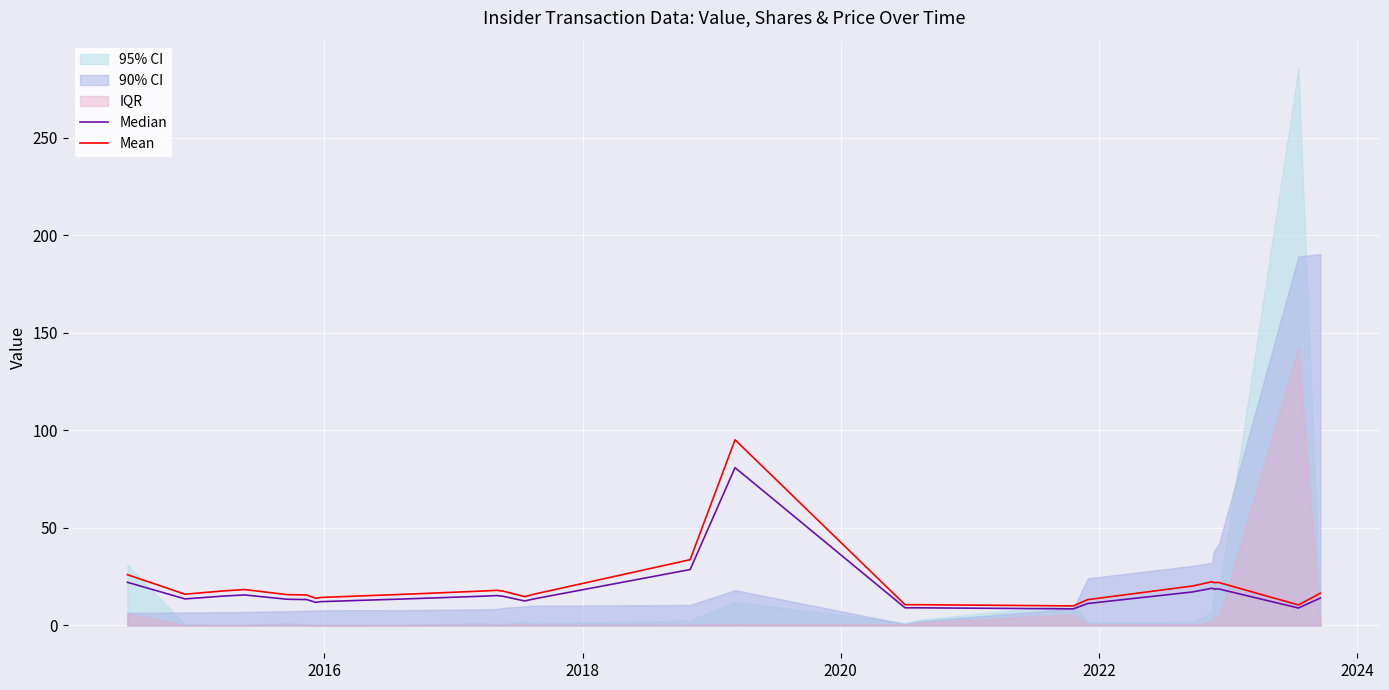

What is the lowest value of the Mean series?

10.0